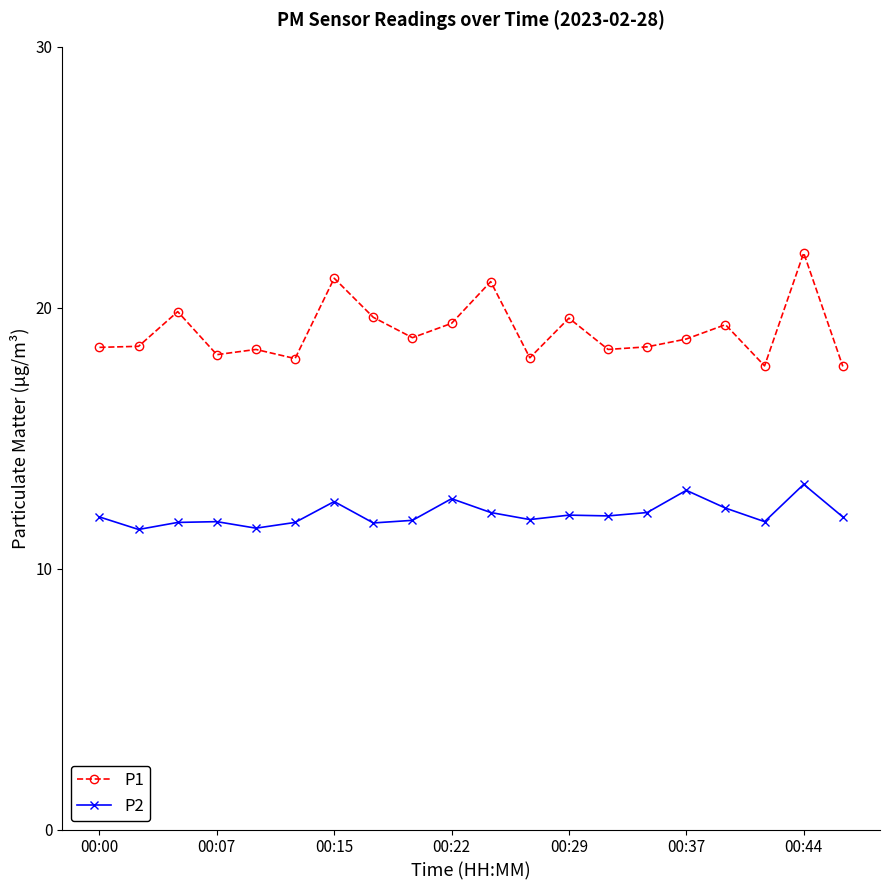

What is the difference between the maximum and minimum values in the P2 series?

1.7